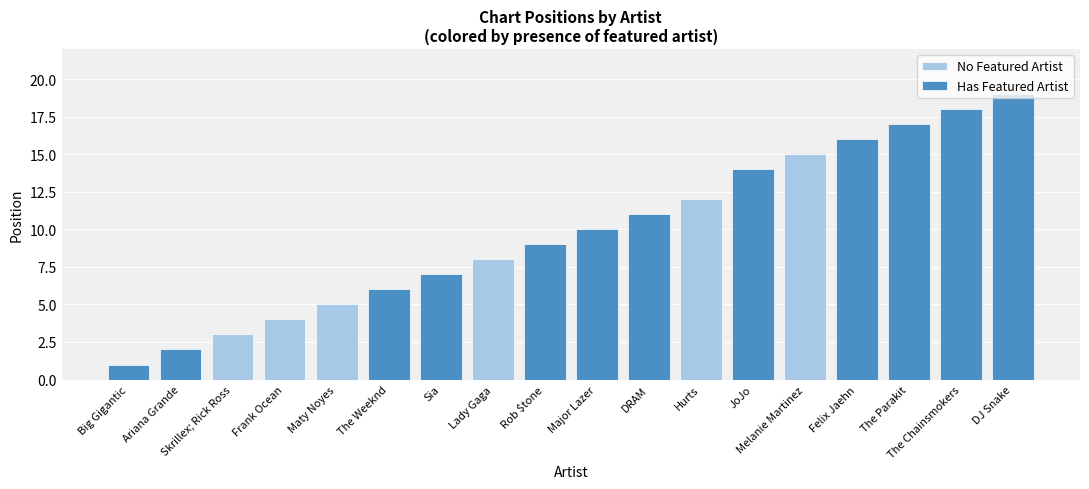

What is the label of the 2nd bar from the right?

The Chainsmokers